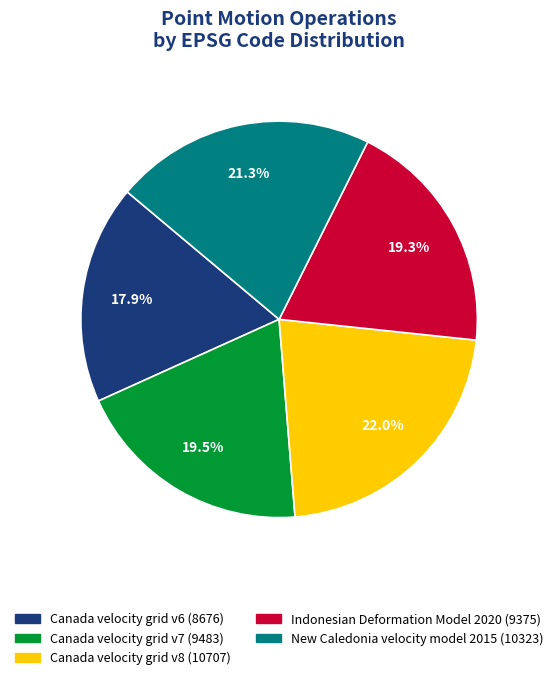

To the nearest percent, what is the difference between the largest and smallest slice percentages?

4%